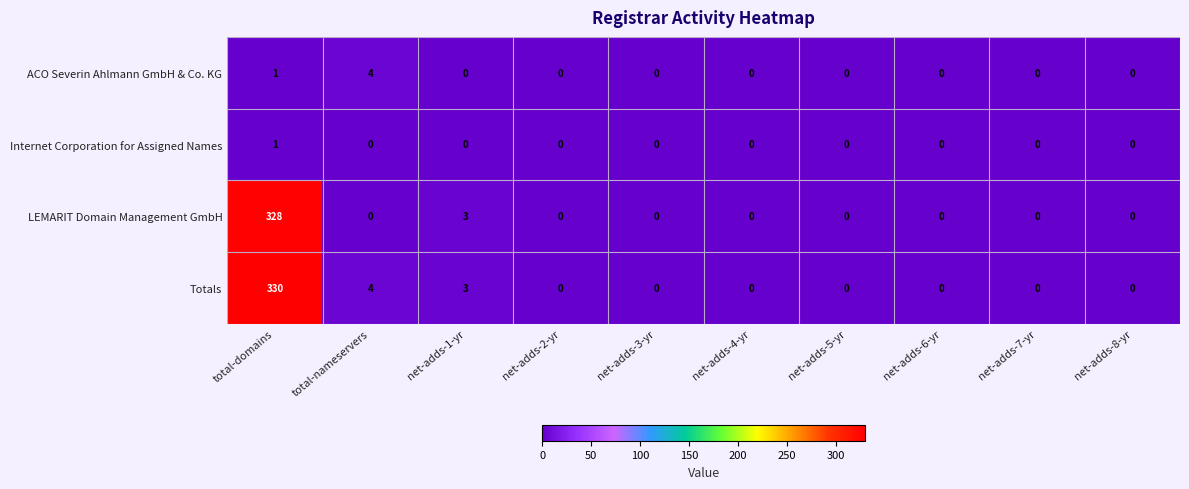

Which label corresponds to the largest value in the chart?

total-domains